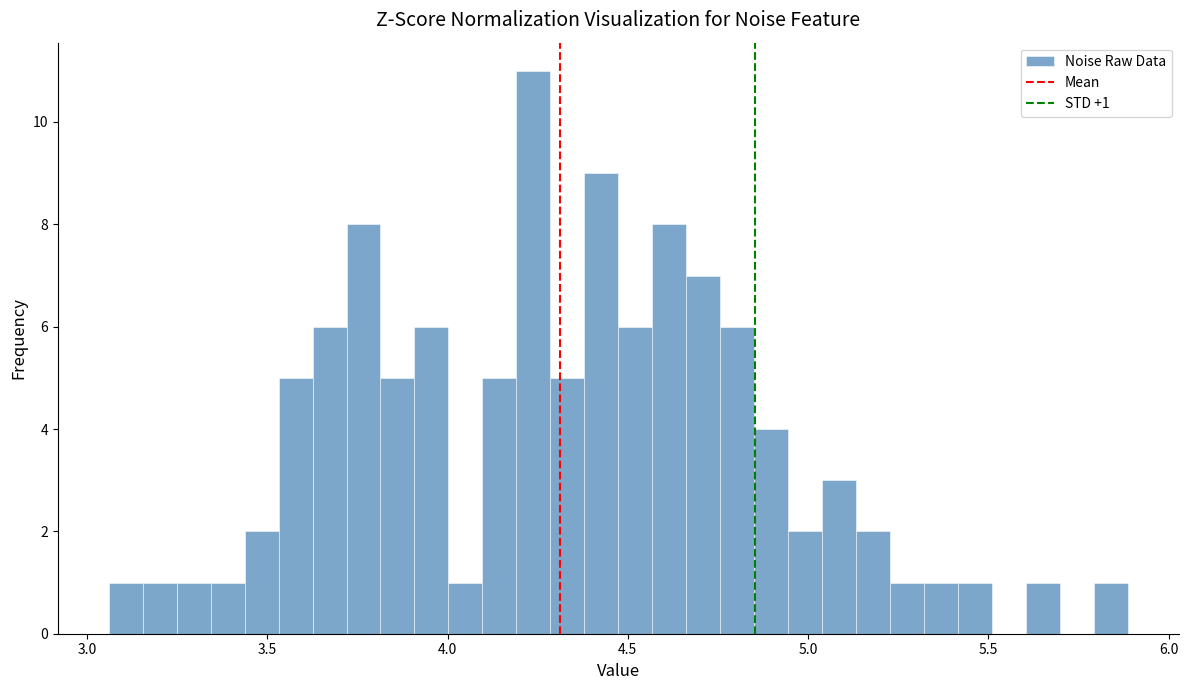

Around what value on the x-axis is the tallest bar? Give the approximate position of its centre, as read against the axis.

4.25